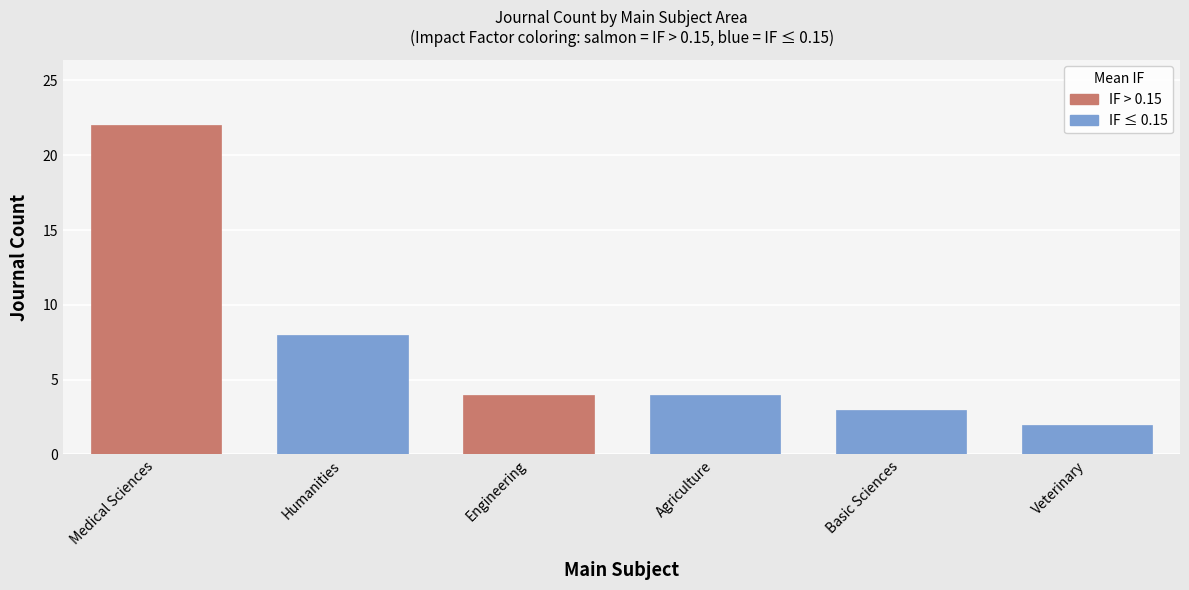

True or false: the data shows 4 at Engineering.

True